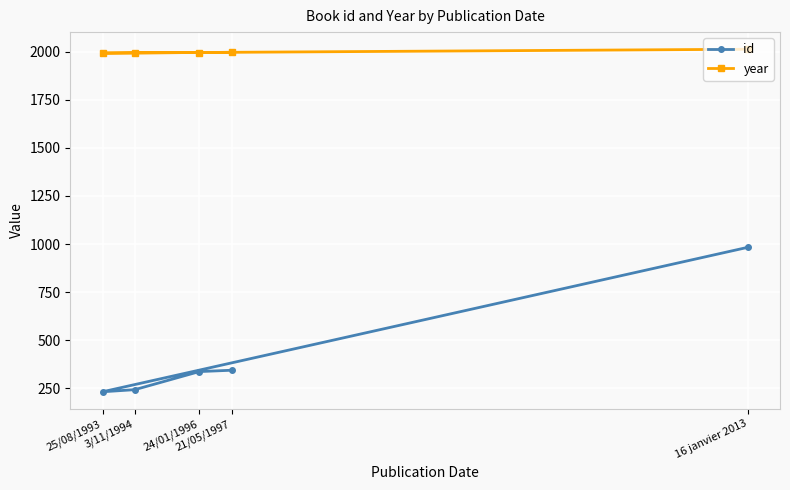

What is the minimum value for year?

1993